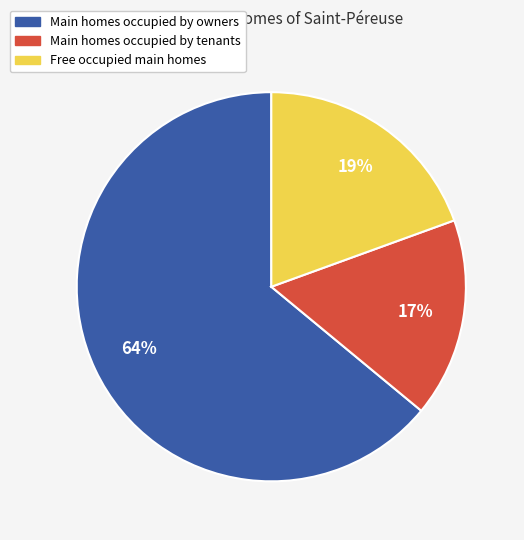

Does any single category account for the majority?

Yes